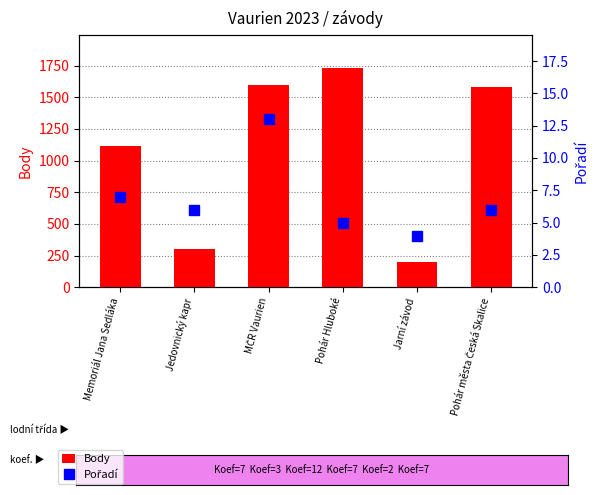

What is the difference between the maximum and second lowest values in the Body series?

1427